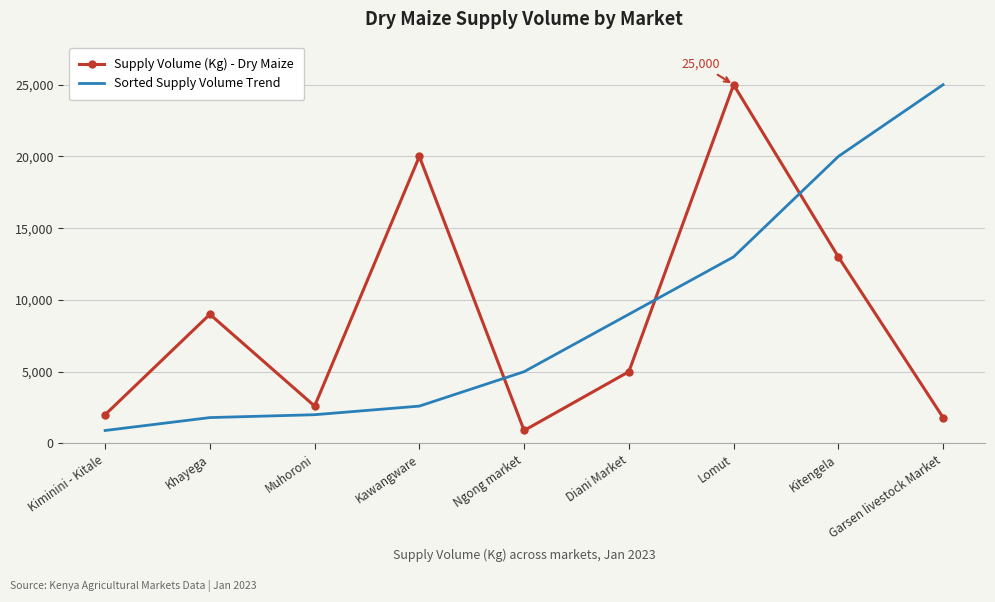

At which label does Supply Volume (Kg) - Dry Maize reach its minimum?

Ngong market